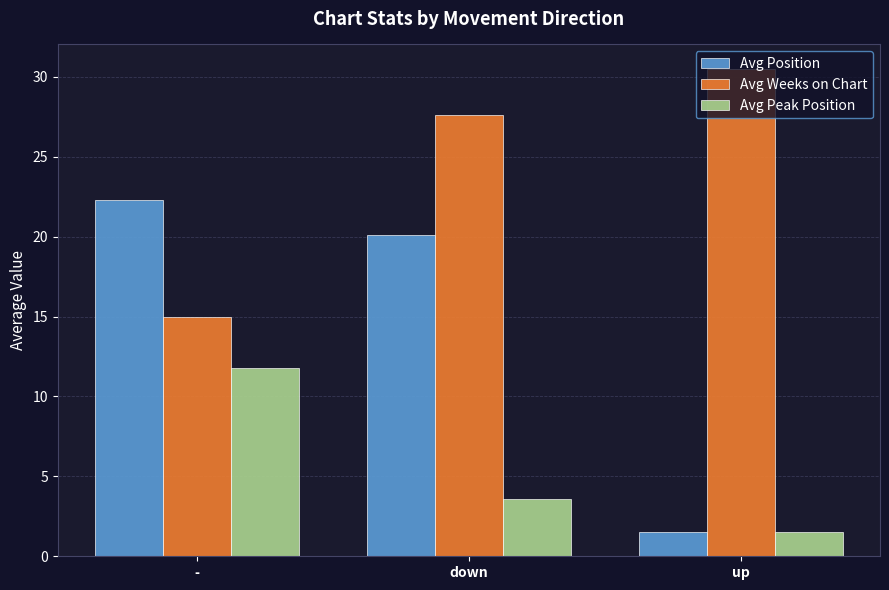

What position from the right is -?

3